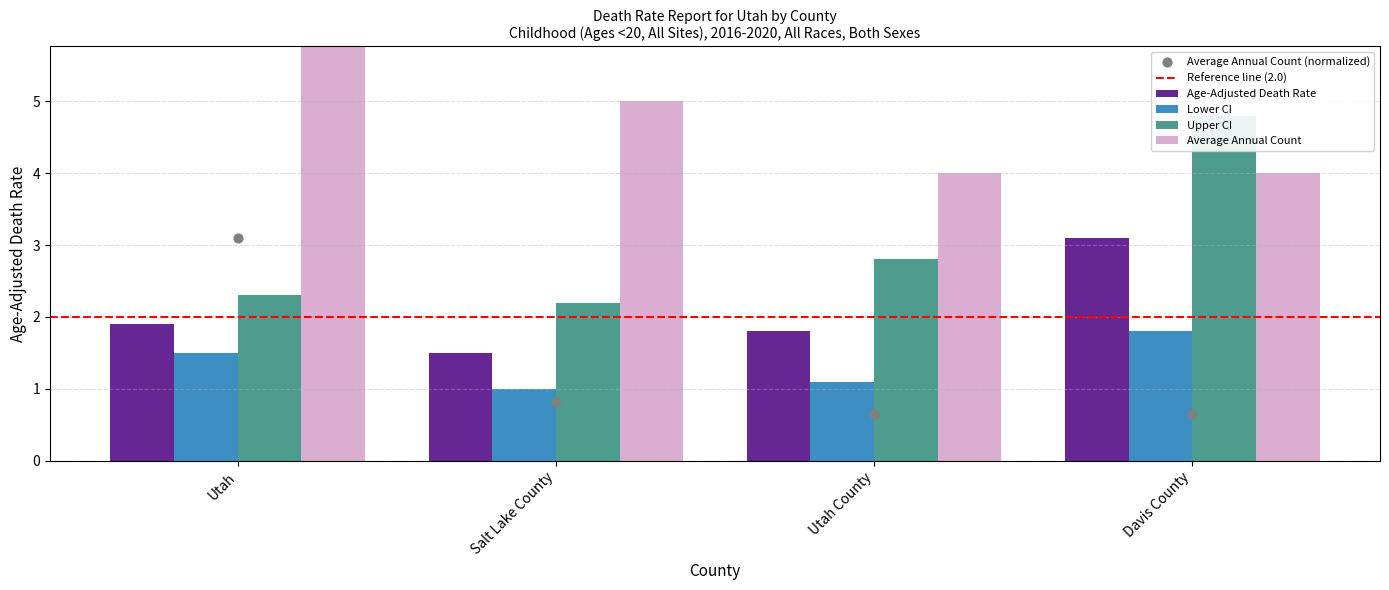

What is the total value across all series at Salt Lake County?

9.7